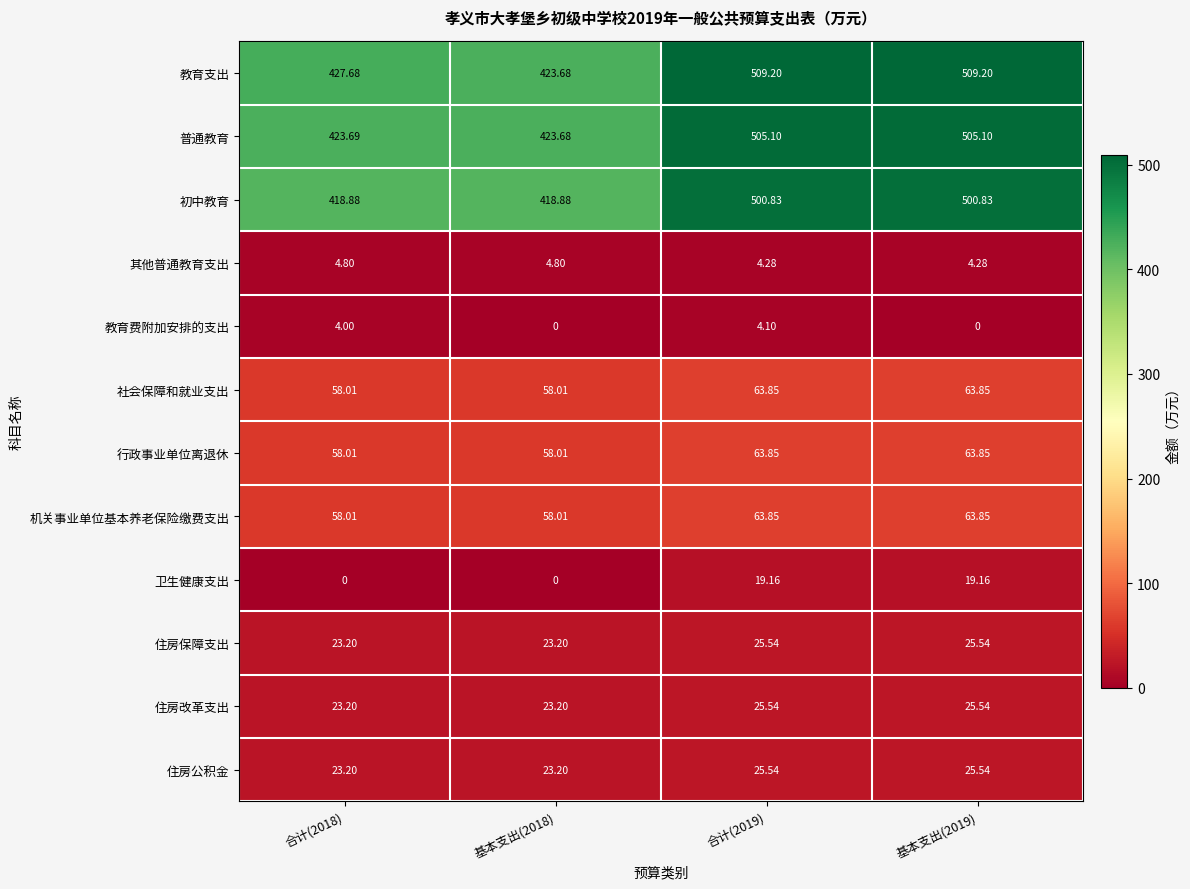

Which series has the largest range (max minus min)?

教育支出